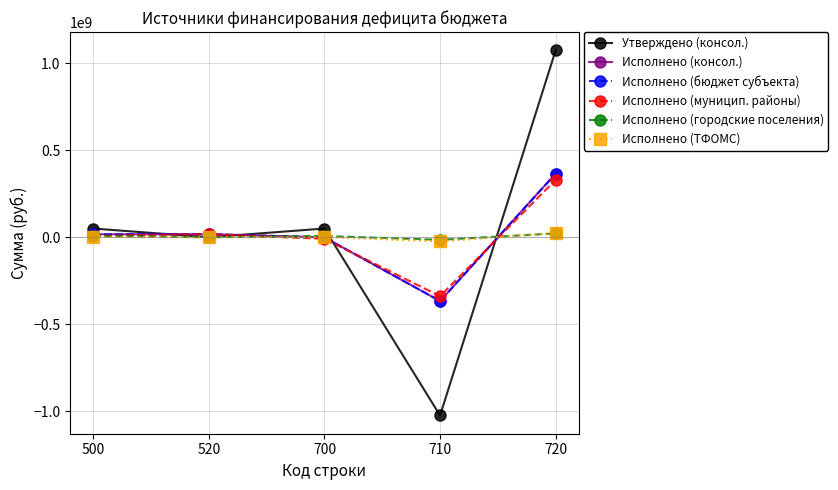

In Исполнено (консол.), how many points are lower than both neighbors (excluding endpoints)?

1